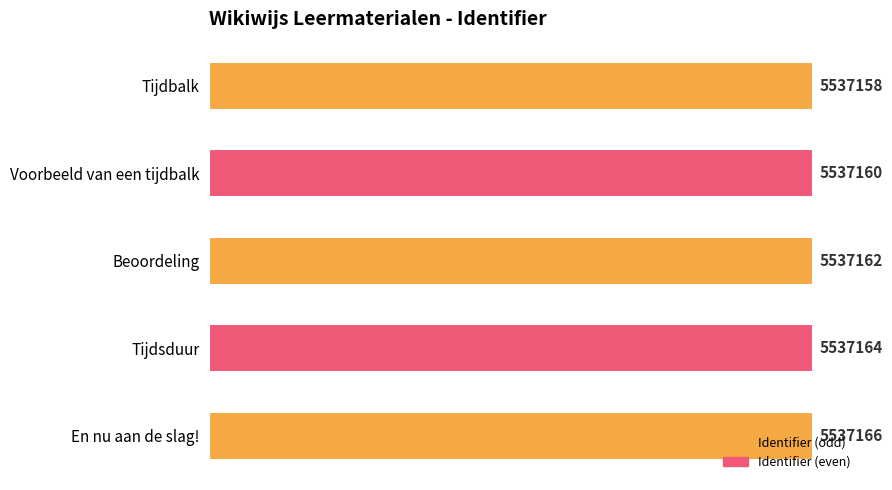

What position from the top is Voorbeeld van een tijdbalk?

2